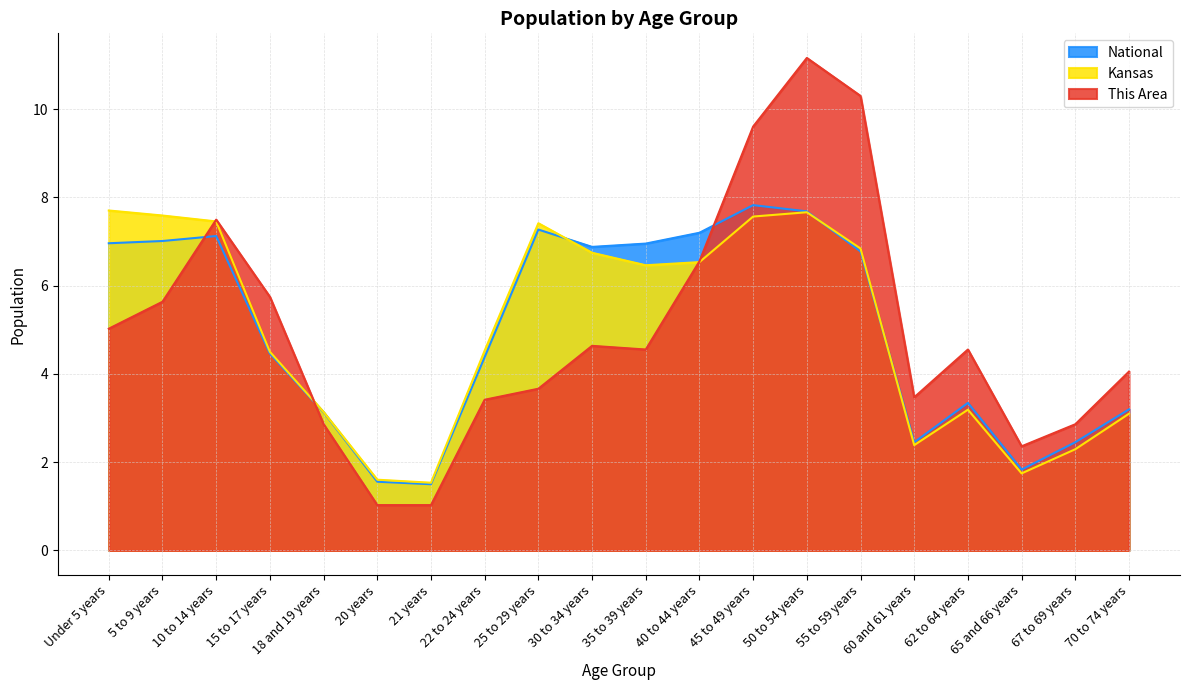

The Kansas series shows 3.1 at 18 and 19 years. True or false?

True